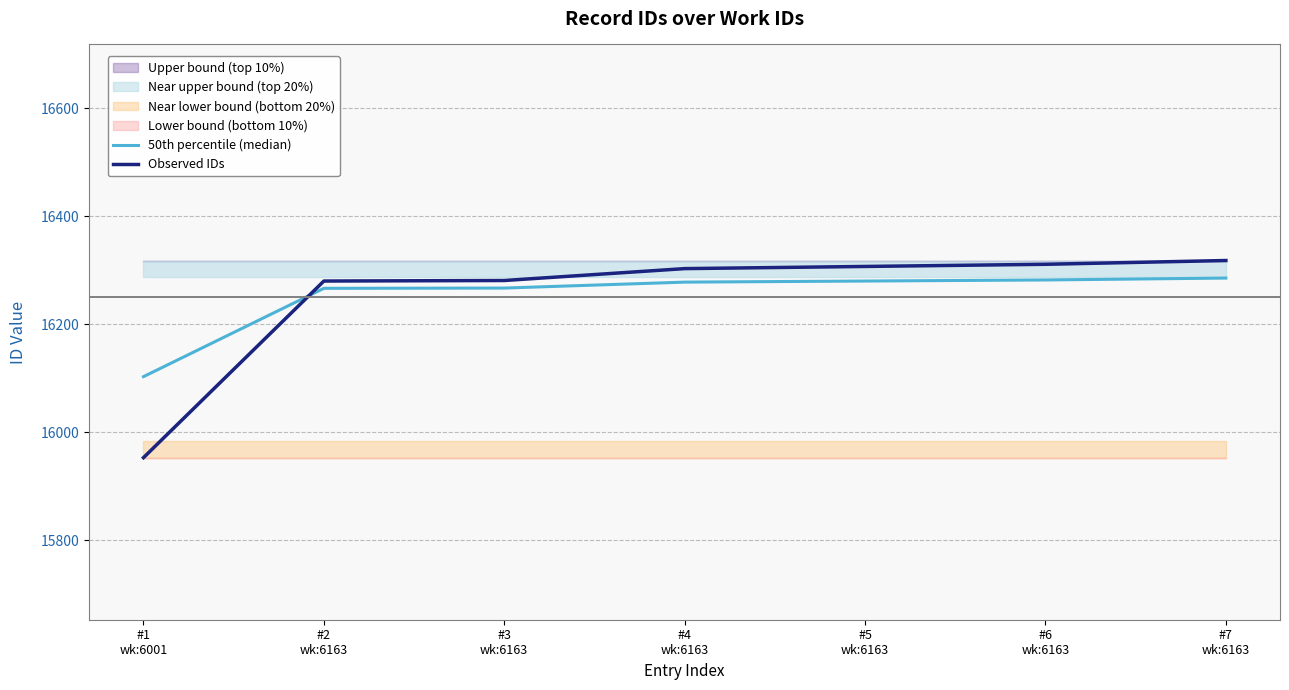

Rank the series at #5
wk:6163 from lowest to highest value.

50th percentile (median), Observed IDs